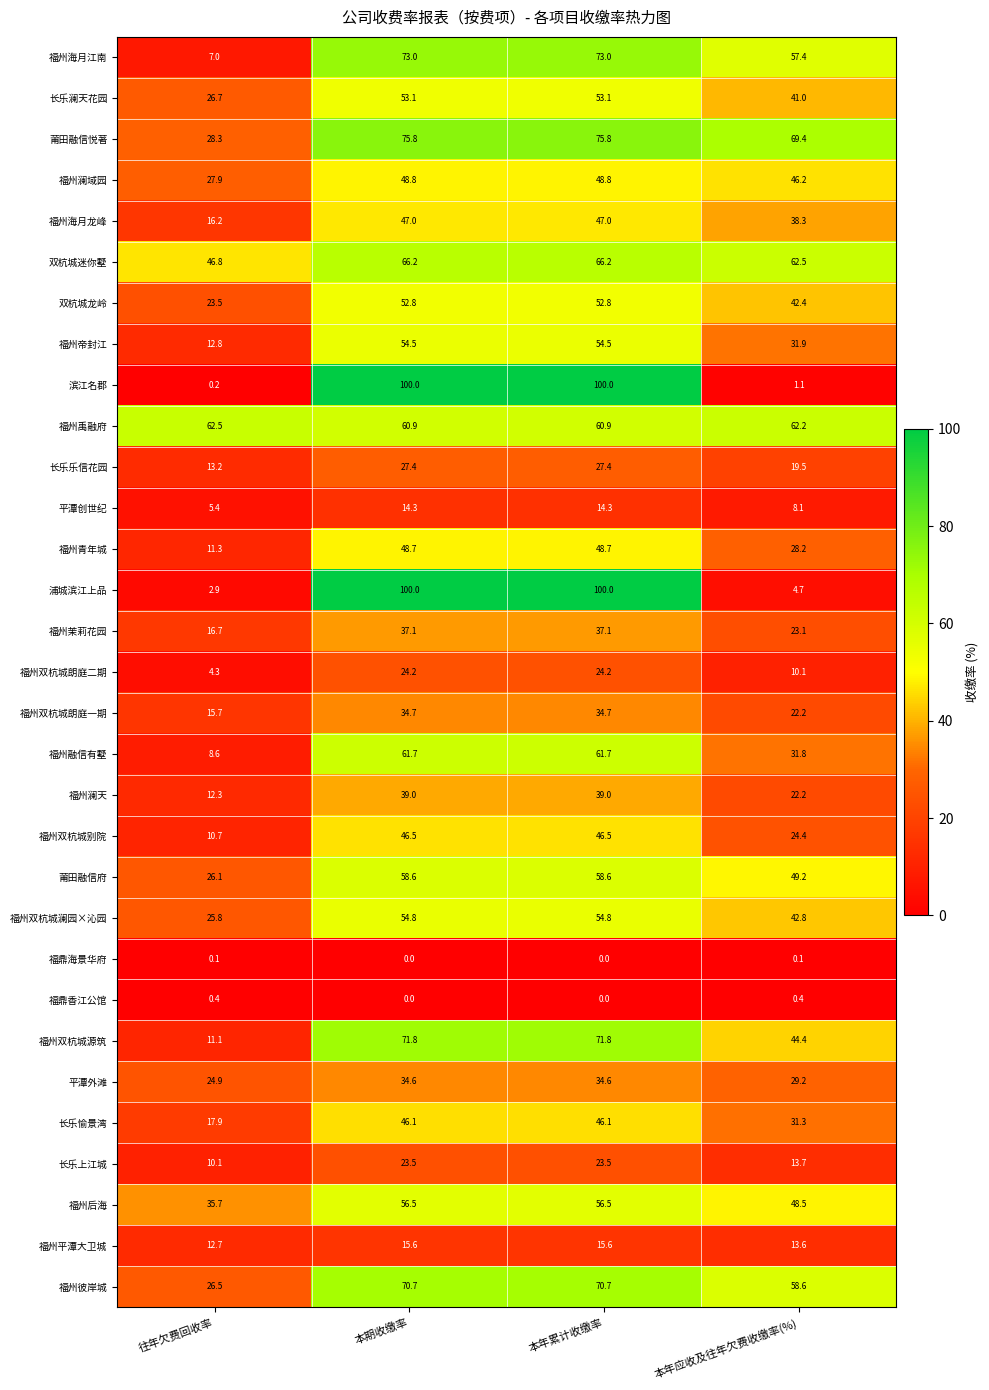

Which series has the widest spread of values?

滨江名郡